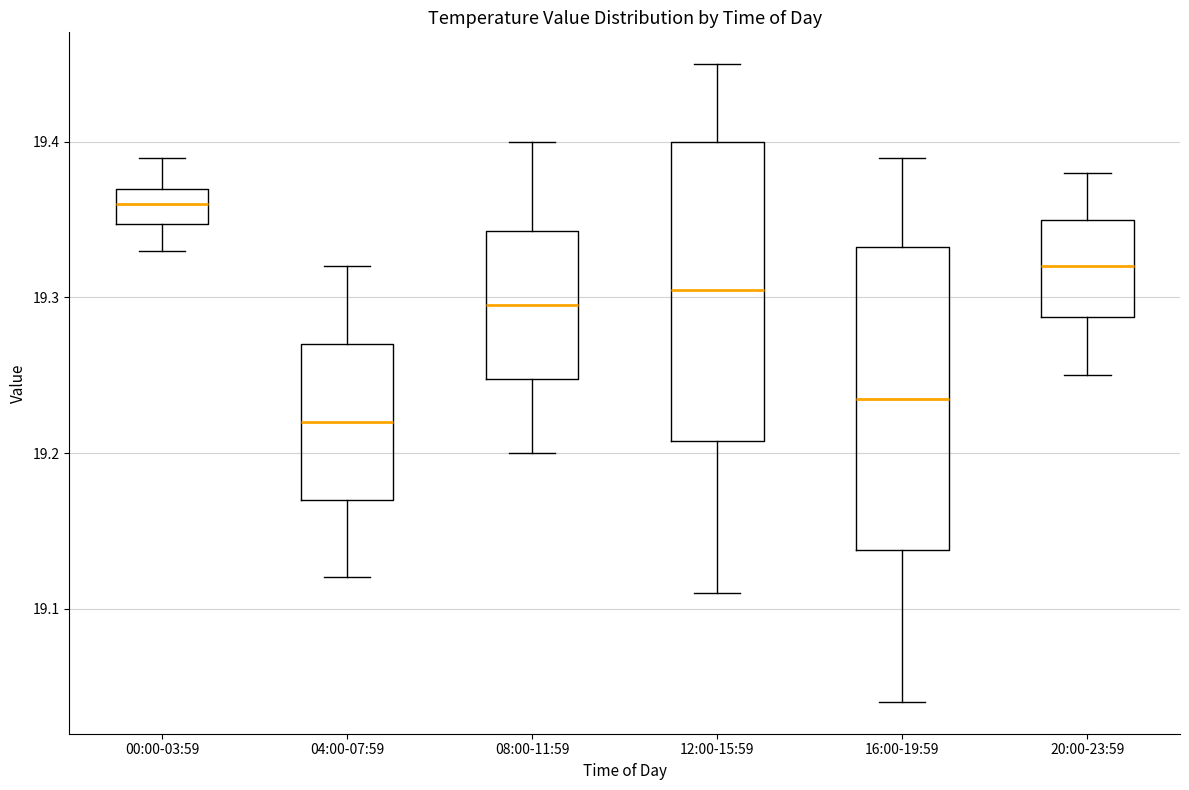

Reading left to right, transcribe this box plot: for each box, give where its median line is, the range the box spans, and where its two whiskers end, as read against the y-axis. The values are not printed on the chart, so give them approximately, as read against the axis.

00:00-03:59: median 19.36, box 19.35 to 19.37, whiskers 19.33 to 19.39
04:00-07:59: median 19.22, box 19.17 to 19.27, whiskers 19.12 to 19.32
08:00-11:59: median 19.30, box 19.25 to 19.34, whiskers 19.20 to 19.40
12:00-15:59: median 19.31, box 19.21 to 19.40, whiskers 19.11 to 19.45
16:00-19:59: median 19.24, box 19.14 to 19.33, whiskers 19.04 to 19.39
20:00-23:59: median 19.32, box 19.29 to 19.35, whiskers 19.25 to 19.38